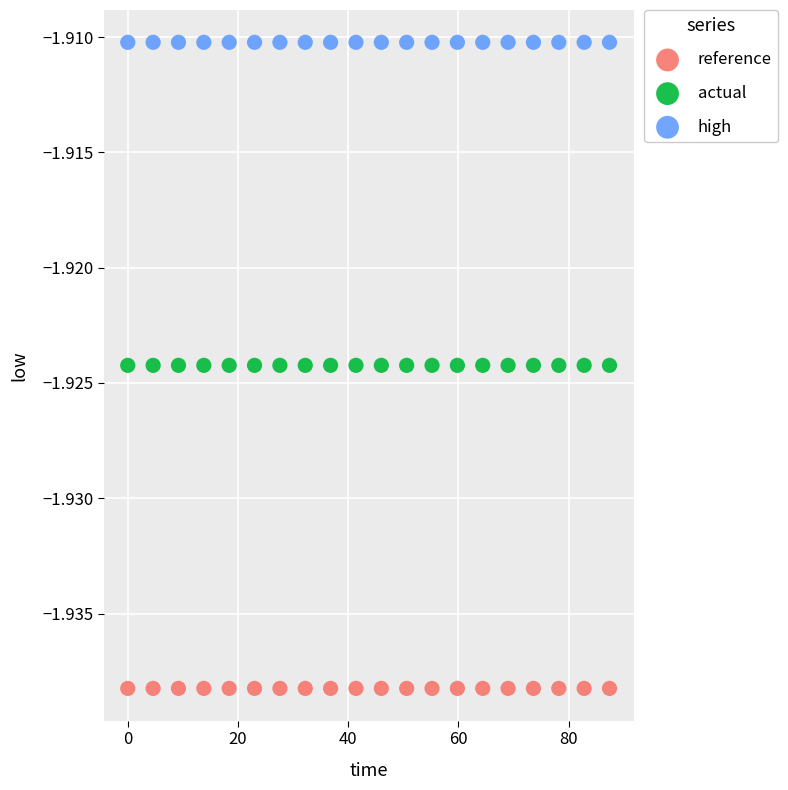

Which series reaches the minimum Y coordinate?

reference